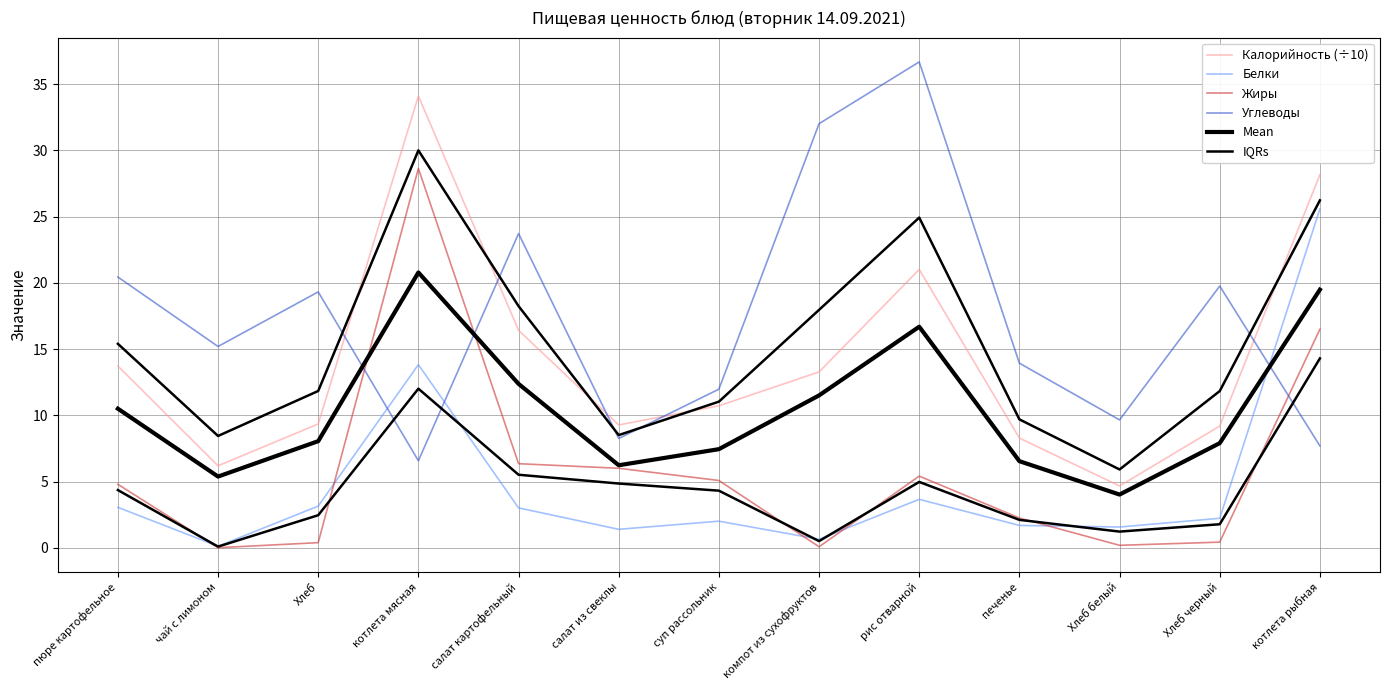

Count the number of data series in this chart.

6